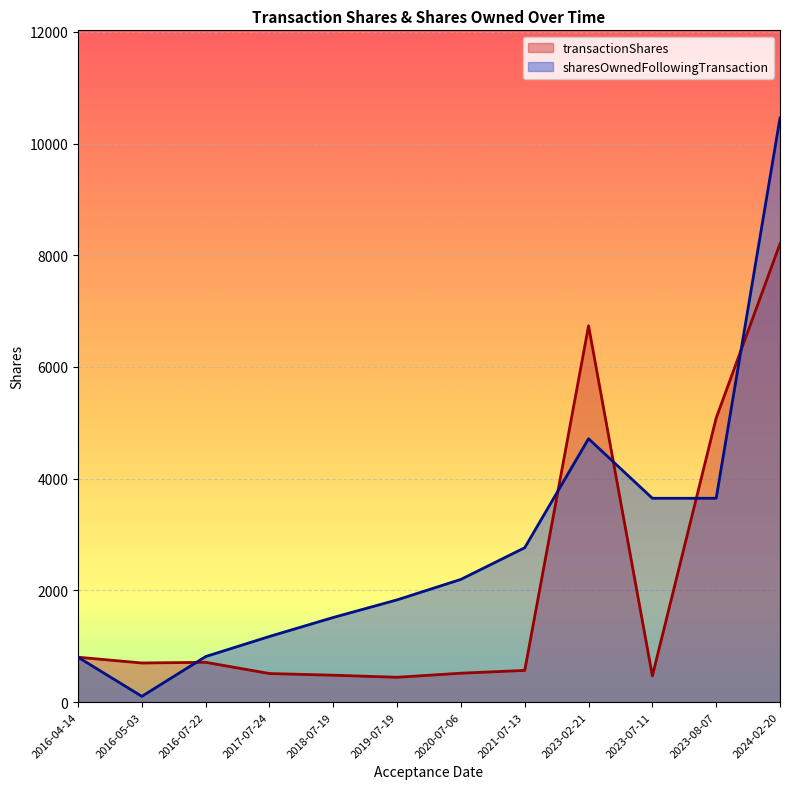

Rank the categories by transactionShares value from lowest to highest.

2019-07-19, 2023-07-11, 2018-07-19, 2017-07-24, 2020-07-06, 2021-07-13, 2016-05-03, 2016-07-22, 2016-04-14, 2023-08-07, 2023-02-21, 2024-02-20